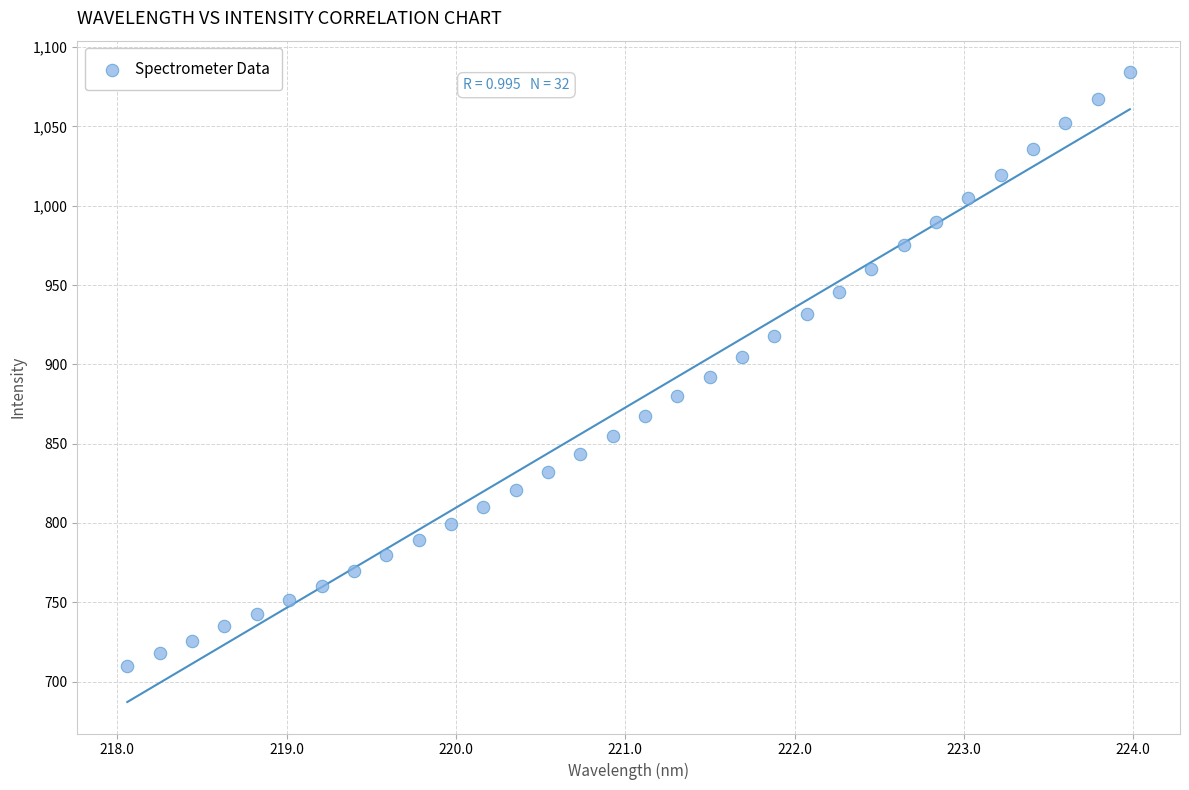

What is the range of X values (max minus min)?

5.9